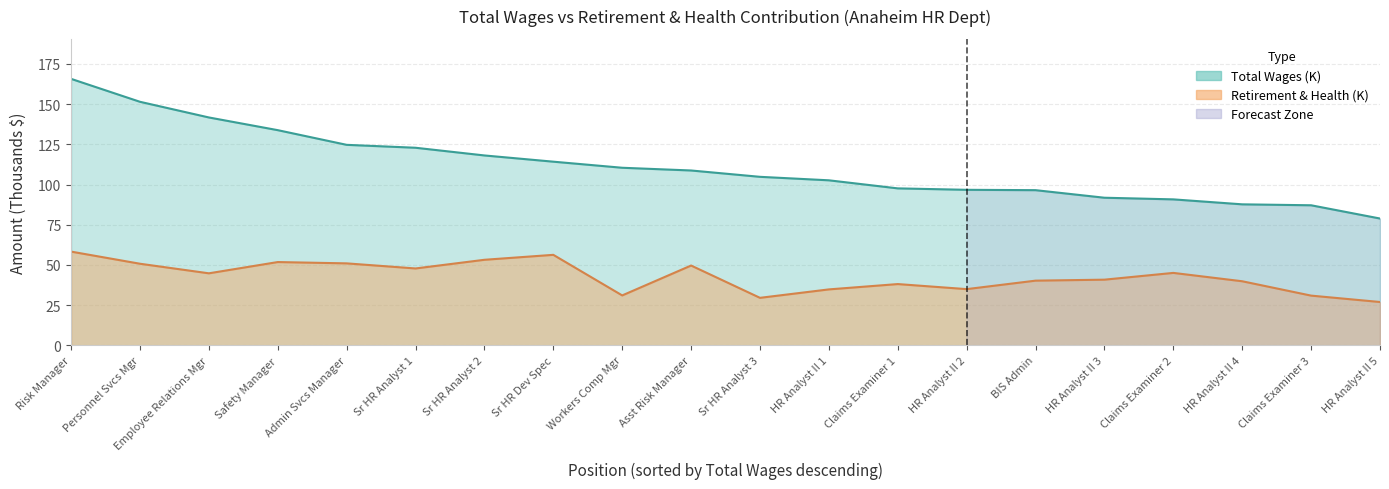

Reading left to right, what are all the values shown in this chart?

total_wages: 165.8	151.5	141.7	133.8	124.7	122.9	118.1	114.2	110.5	108.8	104.8	102.6	97.6	96.7	96.5	91.8	90.8	87.7	87.1	78.9
retirement_health: 58.3	50.7	44.8	51.8	51.0	47.8	53.2	56.3	31.0	49.6	29.5	34.8	38.1	35.0	40.2	40.8	45.0	39.8	30.9	26.9